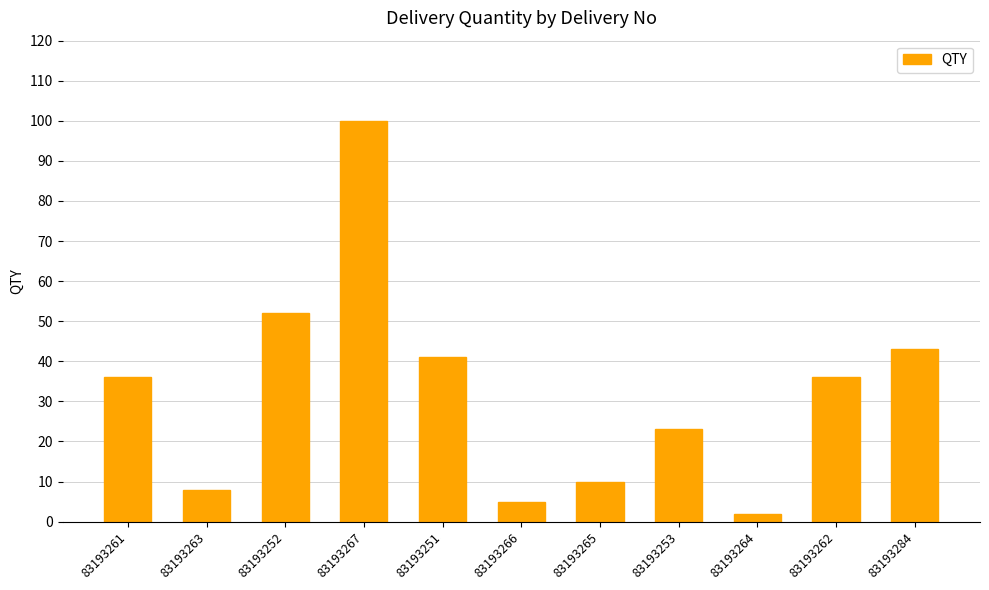

What value does the data have at 83193267?

100